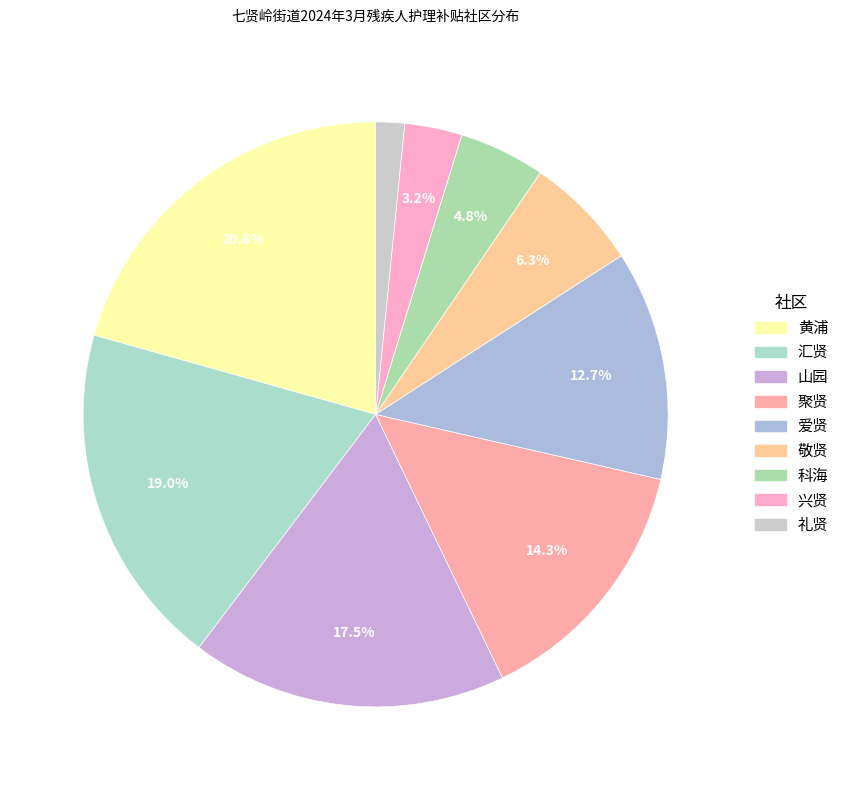

What is the smallest slice in the pie chart?

礼贤